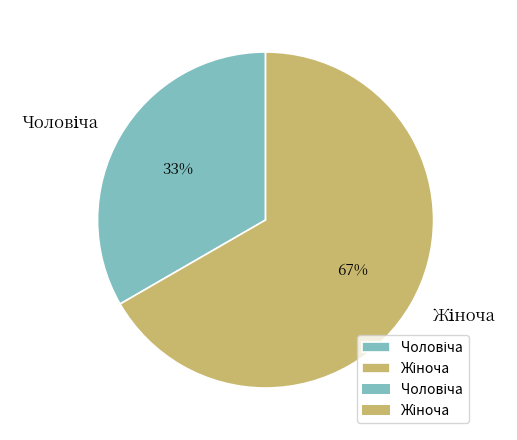

Is there a majority slice in this chart?

Yes